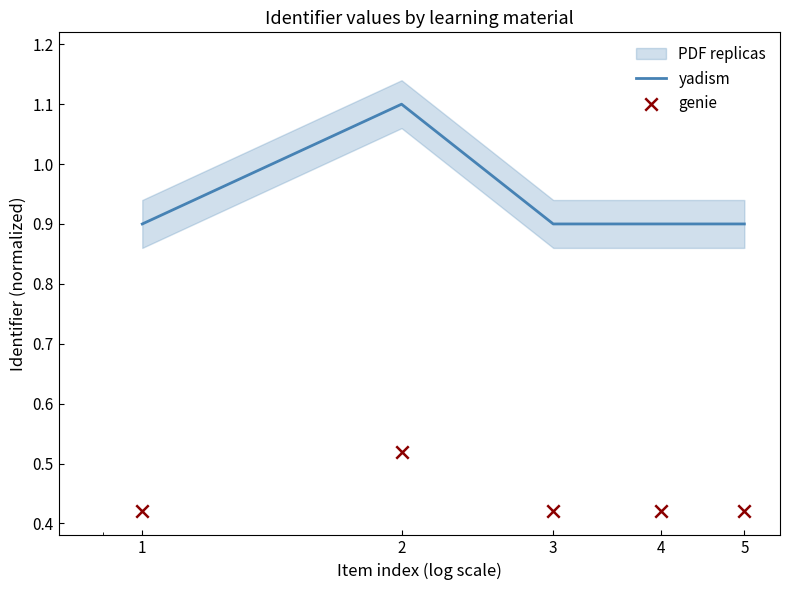

What is the total value across all series at 3?

1.3